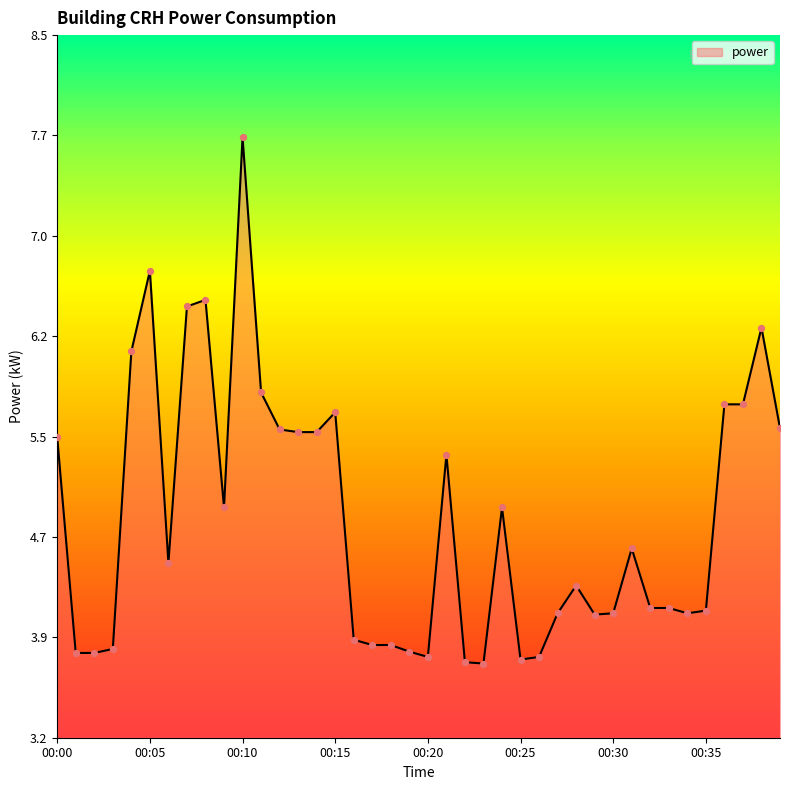

What is the greatest value displayed?

7.7